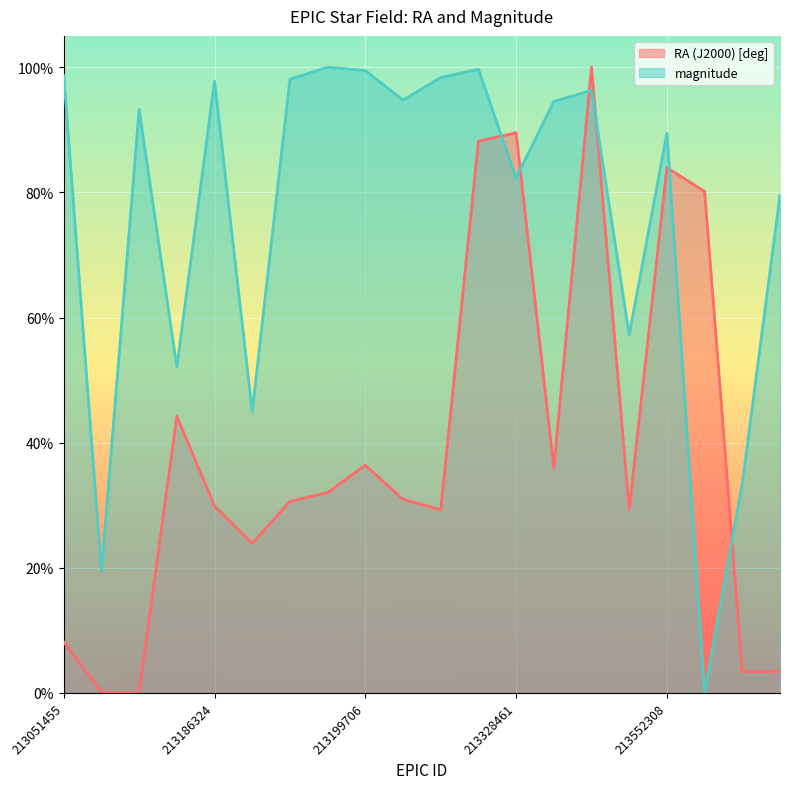

What is the difference between the highest and lowest values at 213063050?

0.9